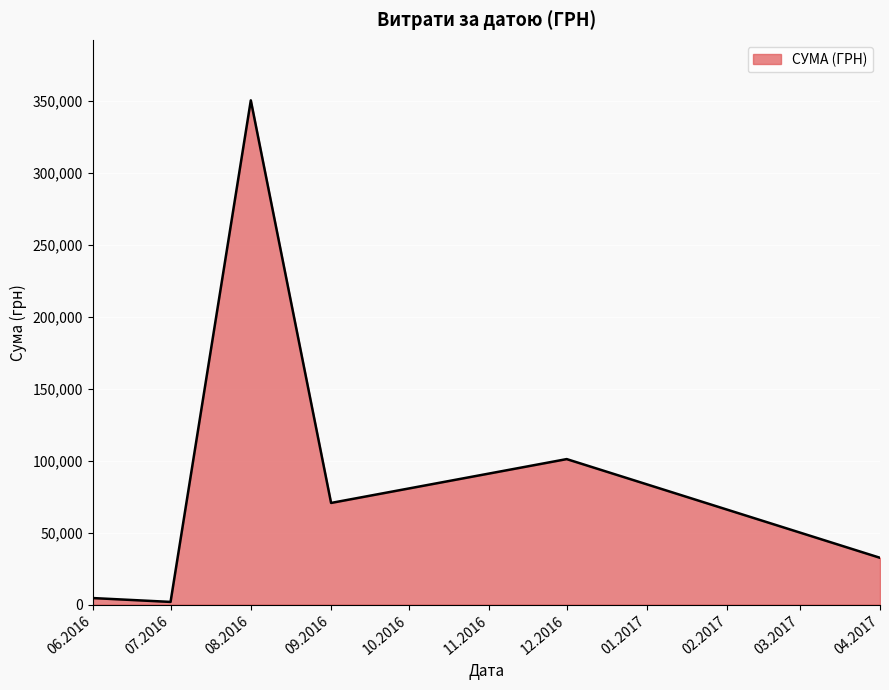

What is the minimum value shown in the chart?

1878.8